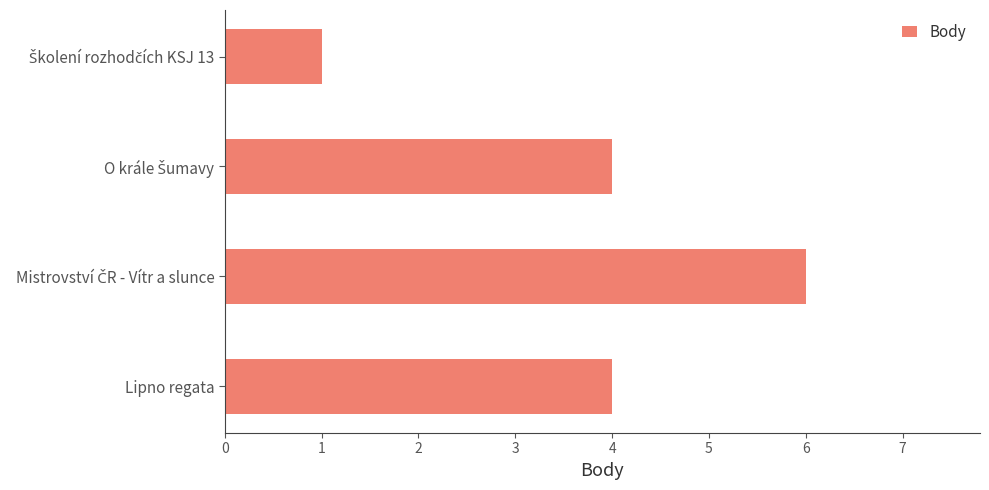

Count the number of categories in the chart.

4